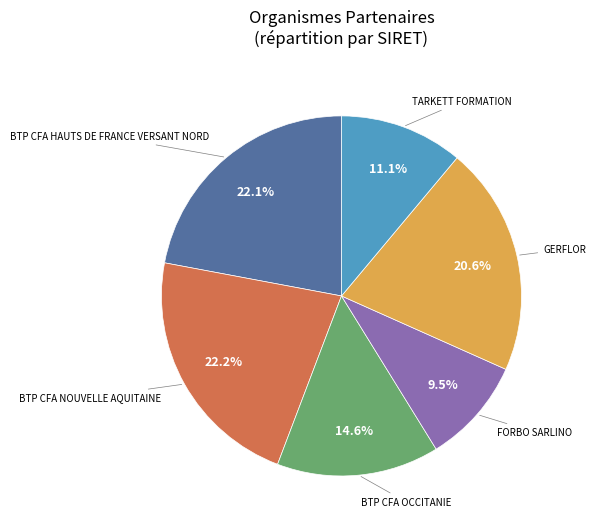

How many slices are in this pie chart?

6